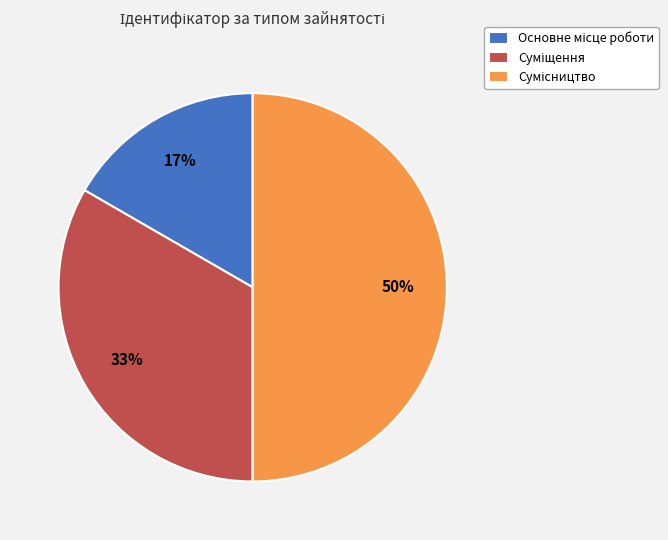

To the nearest percent, what is the average slice percentage?

33%